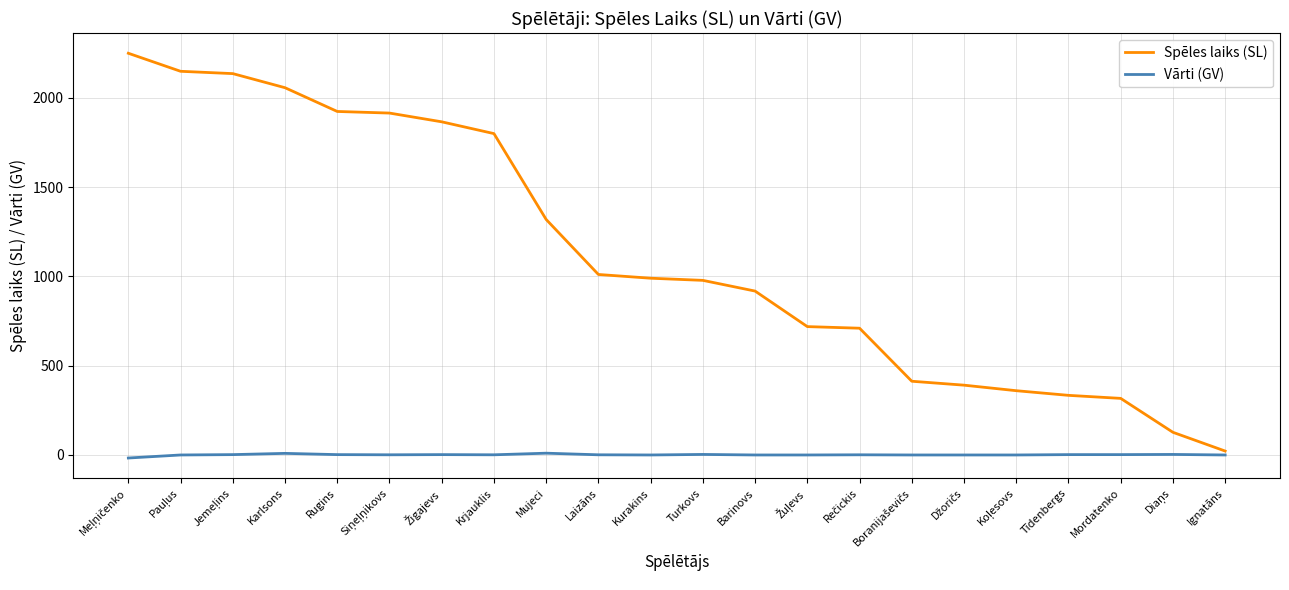

List the series in order of their overall mean, lowest first.

Vārti (GV), Spēles laiks (SL)